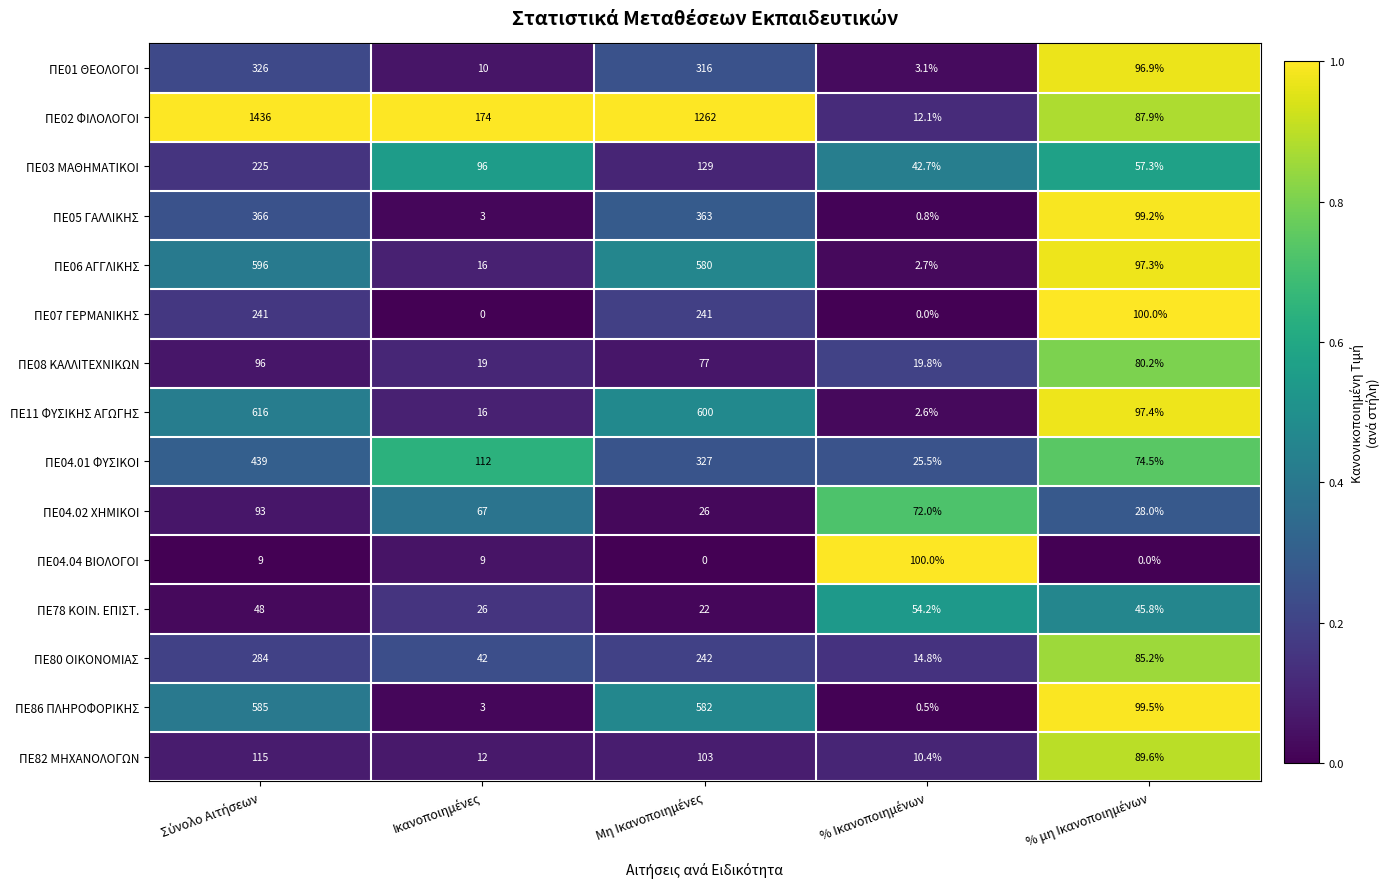

Which series has the largest total across all categories?

ΠΕ02 ΦΙΛΟΛΟΓΟΙ